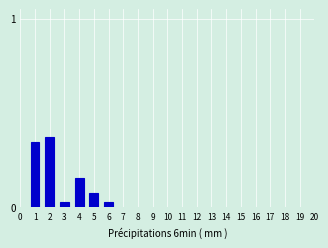

What is the sum of all values?

1.0